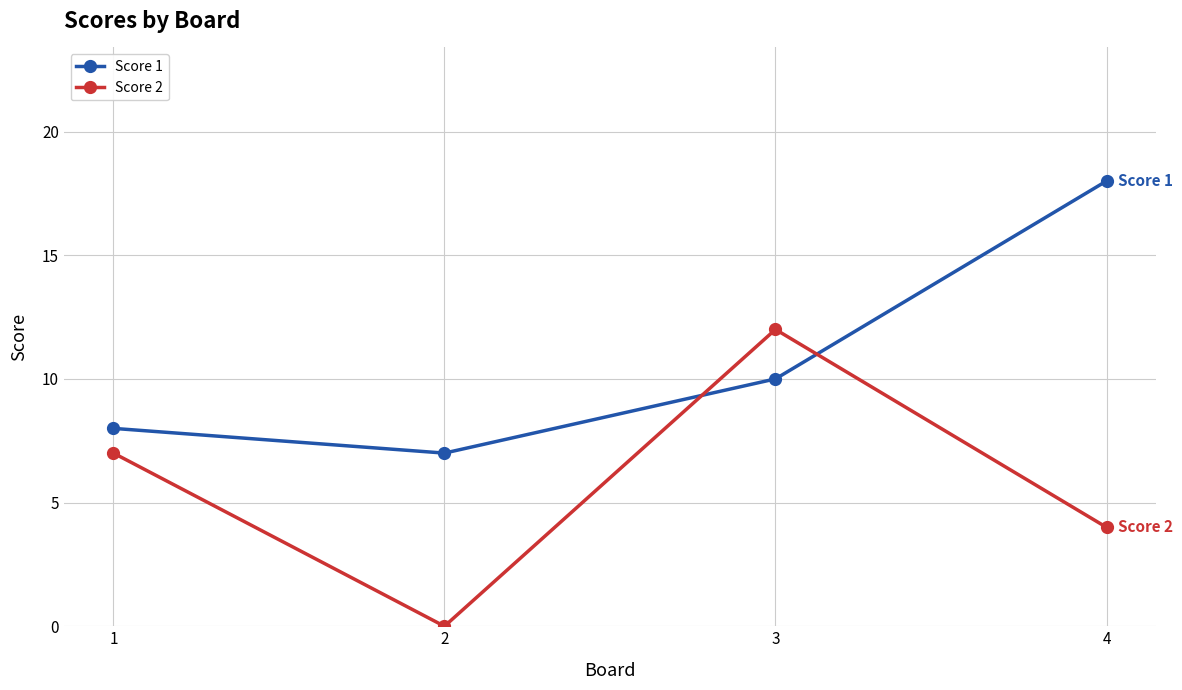

At 4, list the series in order from largest to smallest.

Score 1, Score 2